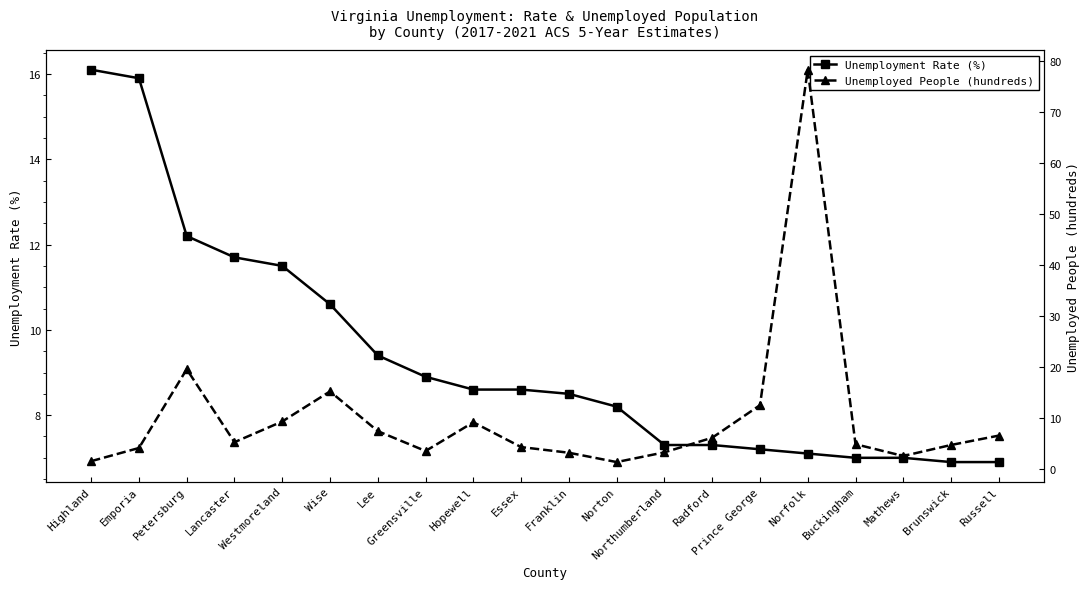

True or false: Unemployed People (hundreds) has more than 2 interior local peaks.

True